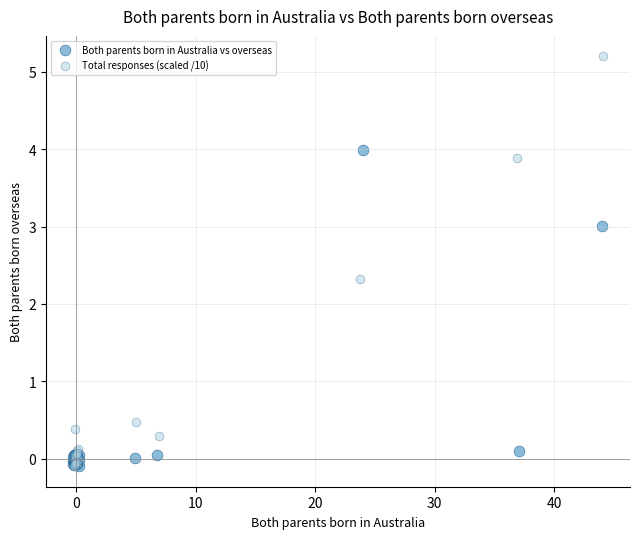

Which series has the widest spread of Y values?

Total responses (scaled /10)